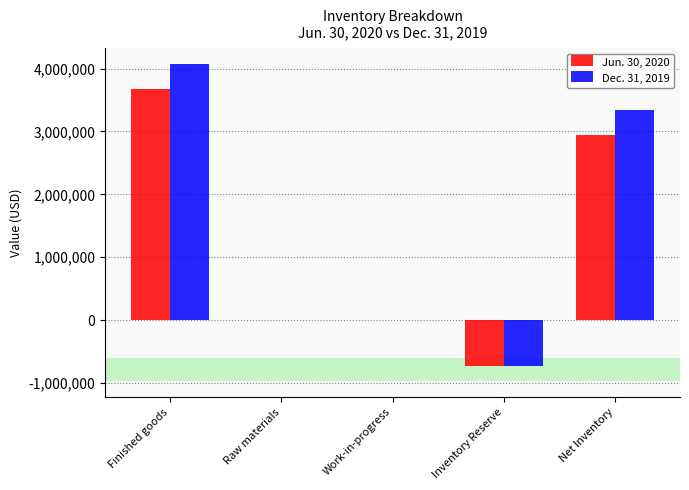

Is the value of Dec. 31, 2019 at Raw materials greater than the value of Jun. 30, 2020 at Inventory Reserve?

Yes